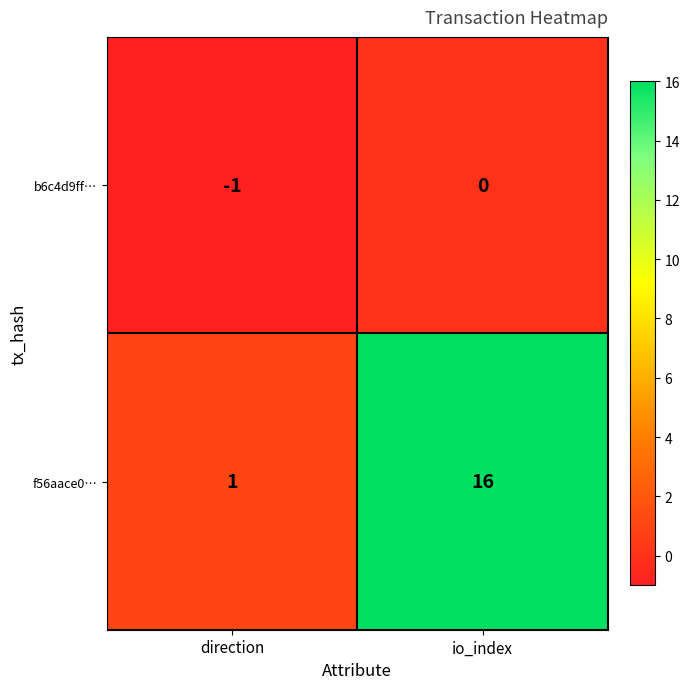

Reading left to right, what are all the values shown in this chart?

b6c4d9ff…: -1	0
f56aace0…: 1	16